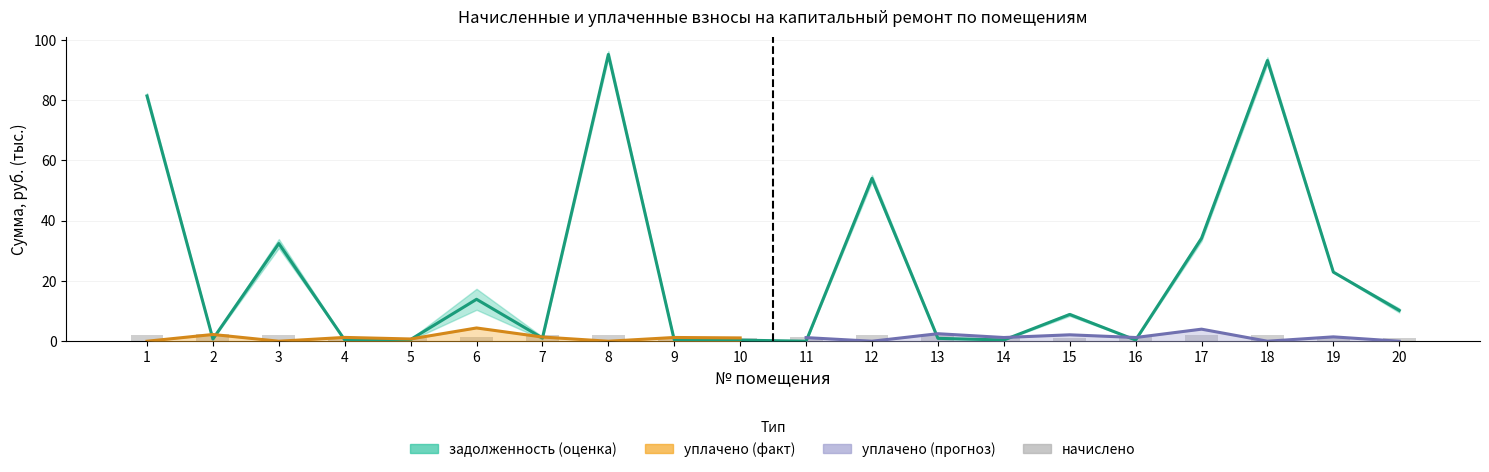

Is it true that задолженность (начало) equals 0.2 at 4?

False